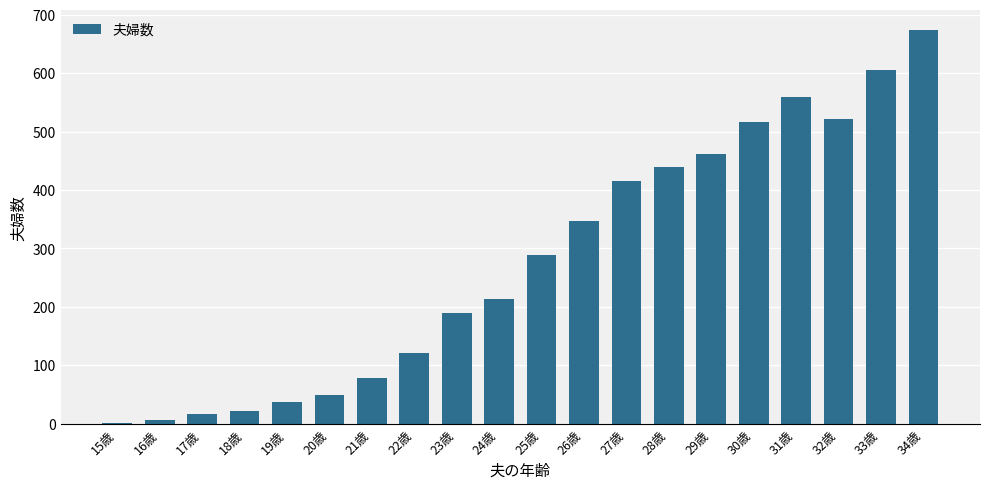

How many distinct data groups are displayed?

1